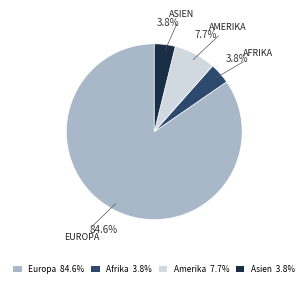

Does any single category account for the majority?

Yes